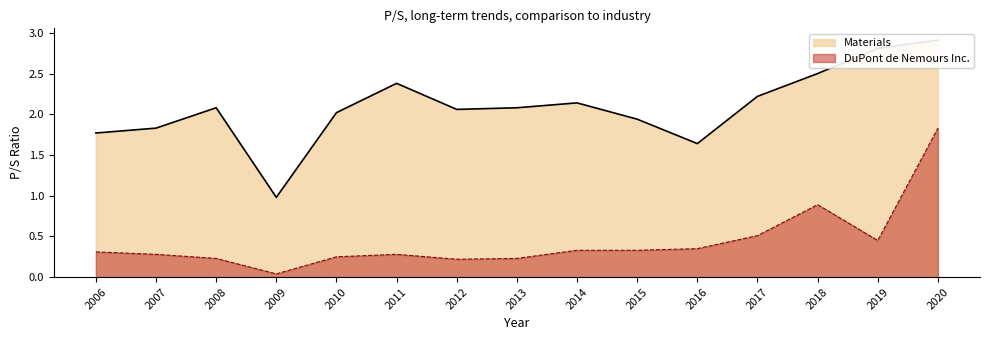

What is the sum of all Materials values?

31.4